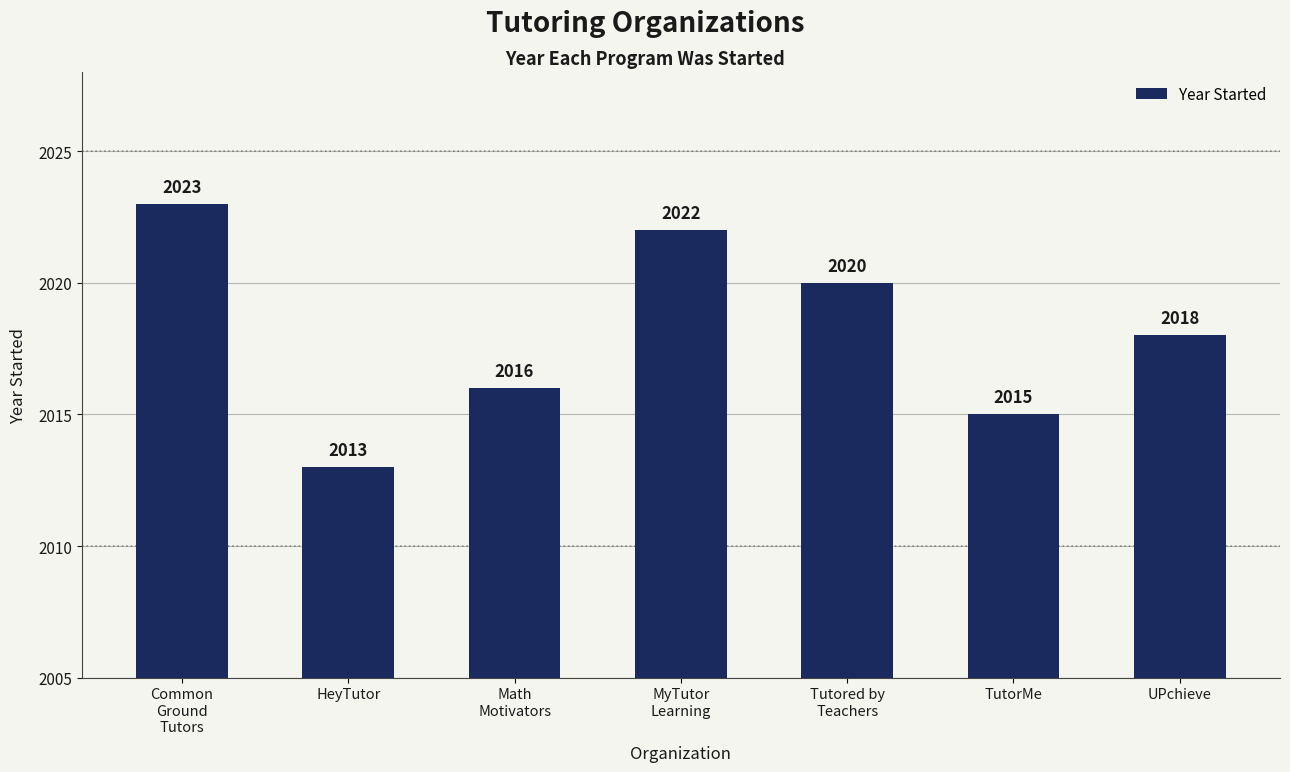

Which has a higher value, UPchieve or Tutored by
Teachers?

Tutored by
Teachers